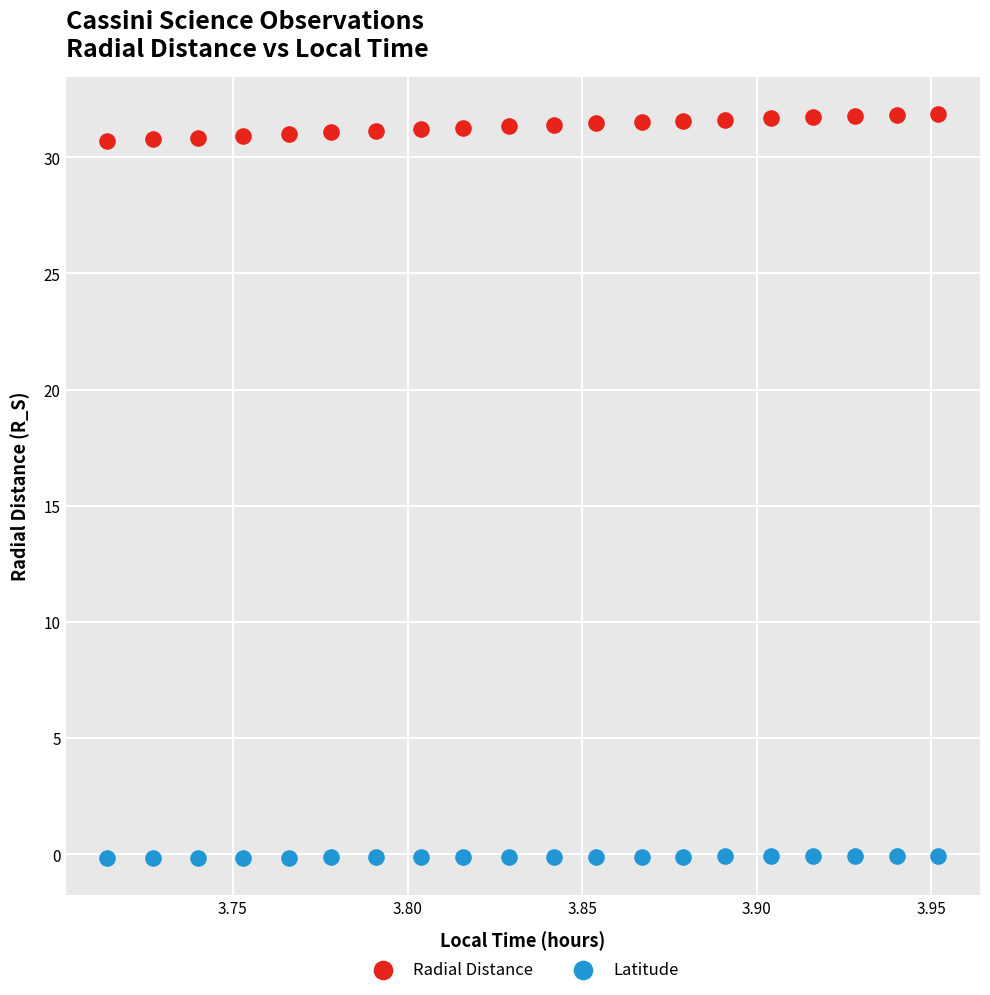

Which series contains the highest Y value?

Radial Distance